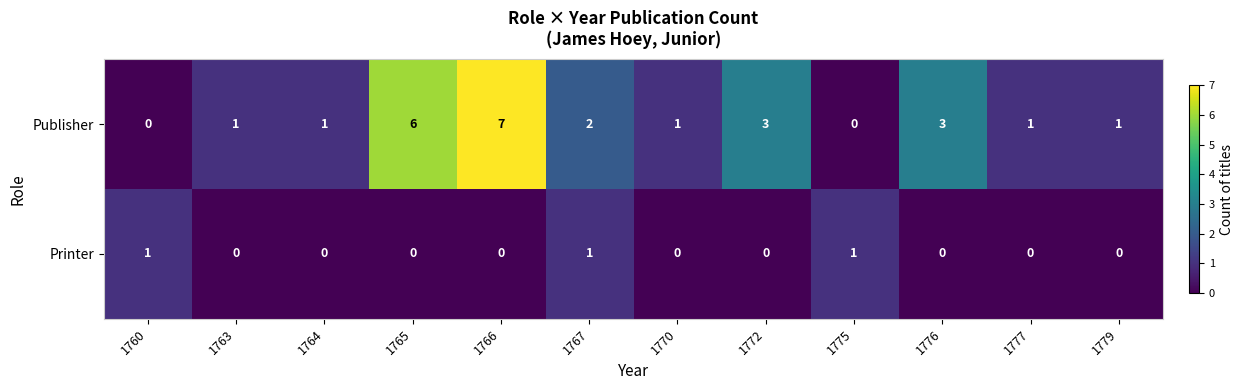

What is the difference between the highest and lowest values at 1772?

3